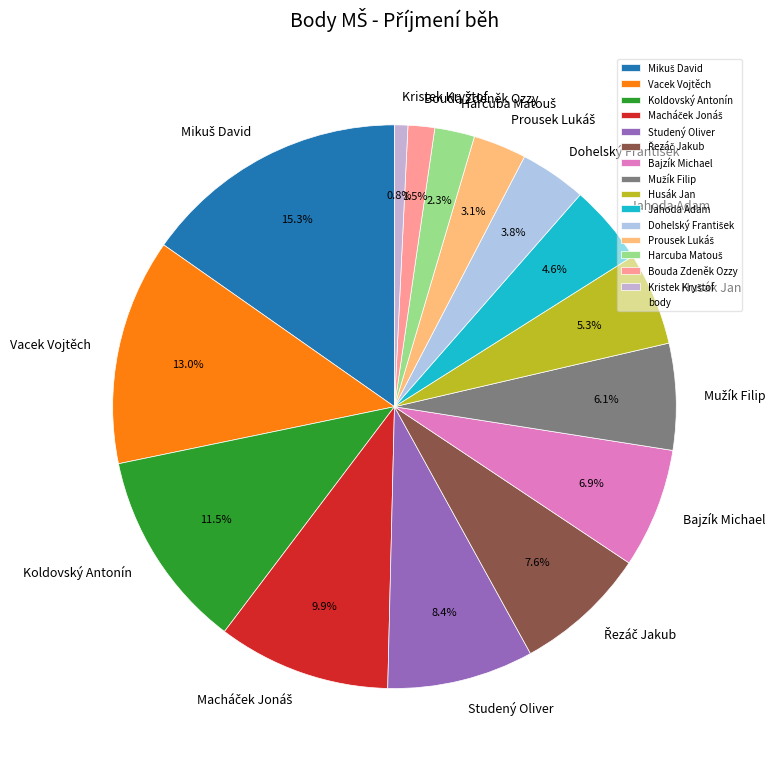

Between Vacek Vojtěch and Studený Oliver, which is larger?

Vacek Vojtěch